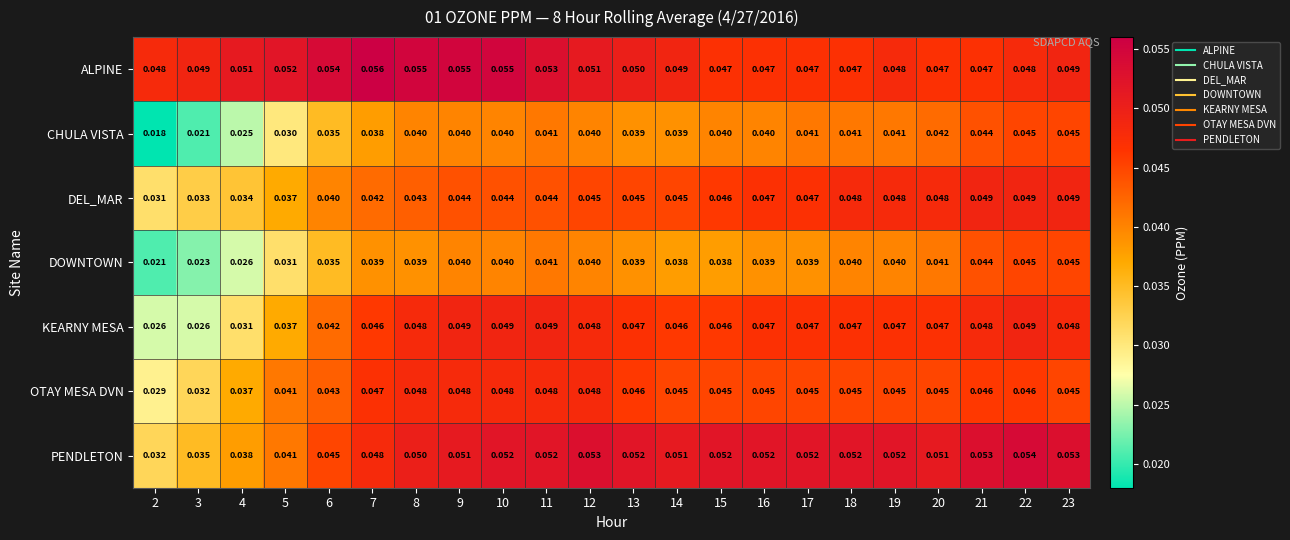

Which label corresponds to the smallest value in the chart?

2